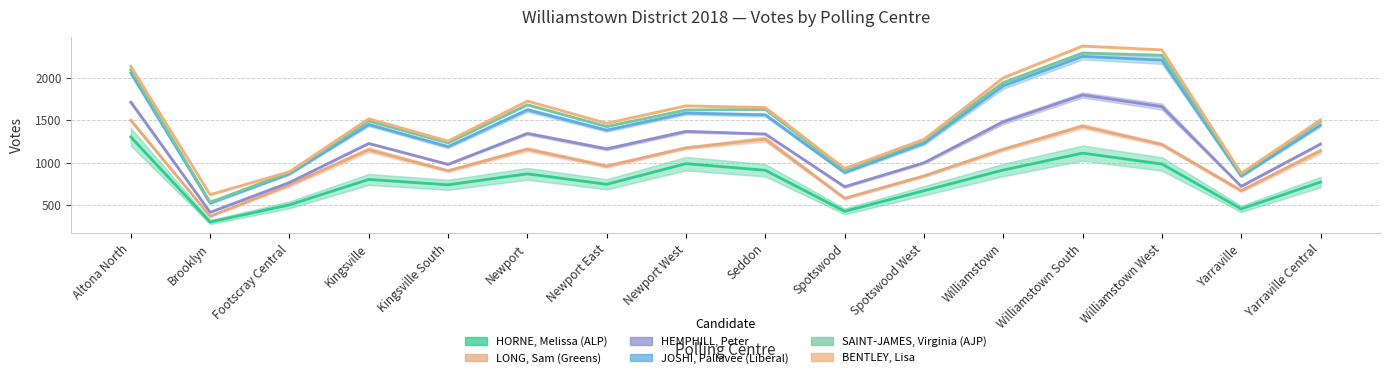

Which category has the lowest value in the SAINT-JAMES, Virginia (AJP) series?

Brooklyn